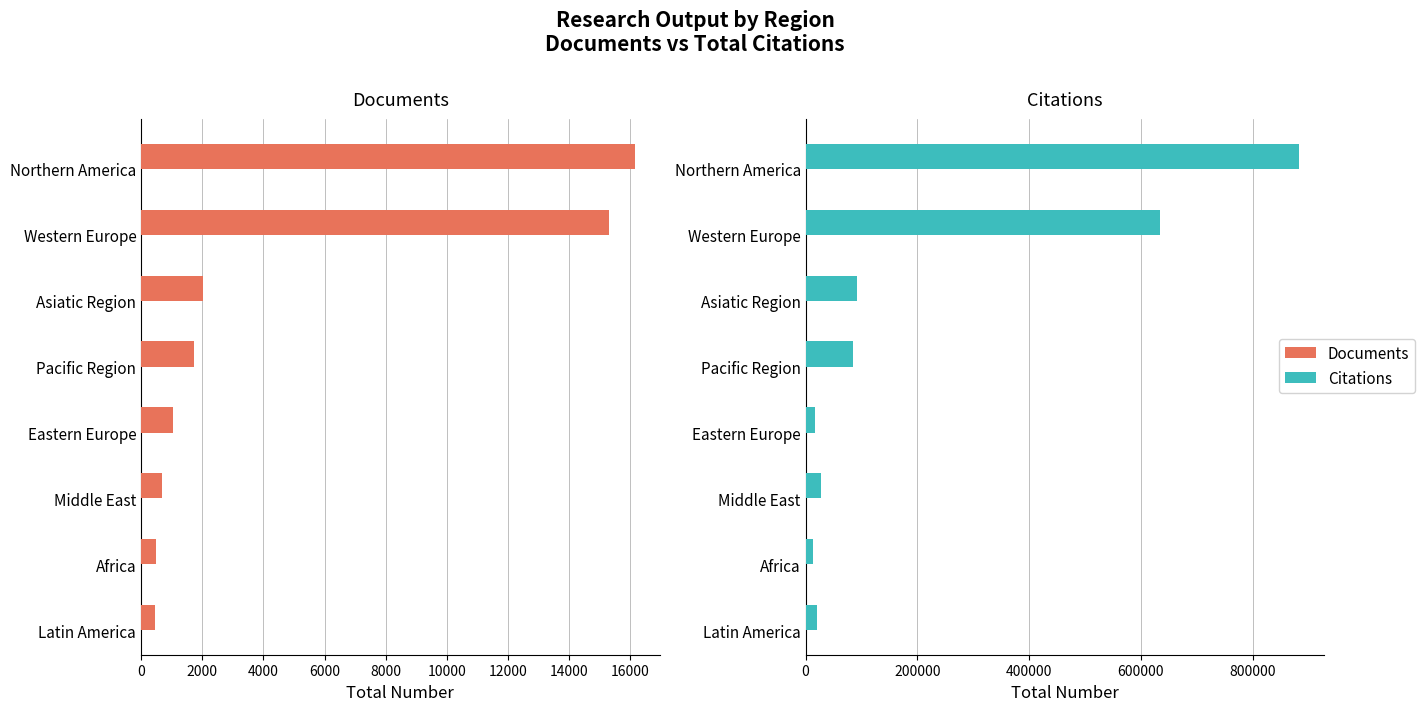

How many data points in Documents are less than 1745?

4